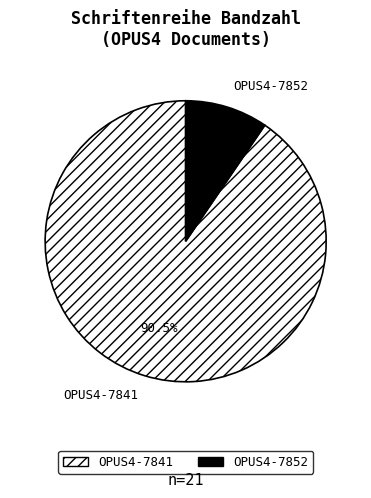

How much of the chart is everything except OPUS4-7852?

90.5%